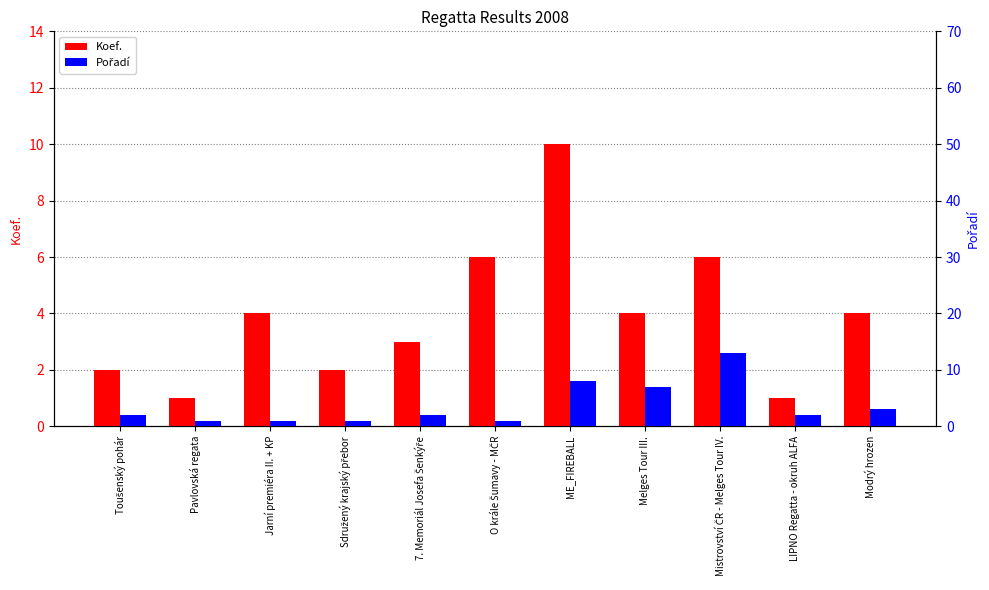

What is the label of the 11th bar from the left?

Modrý hrozen